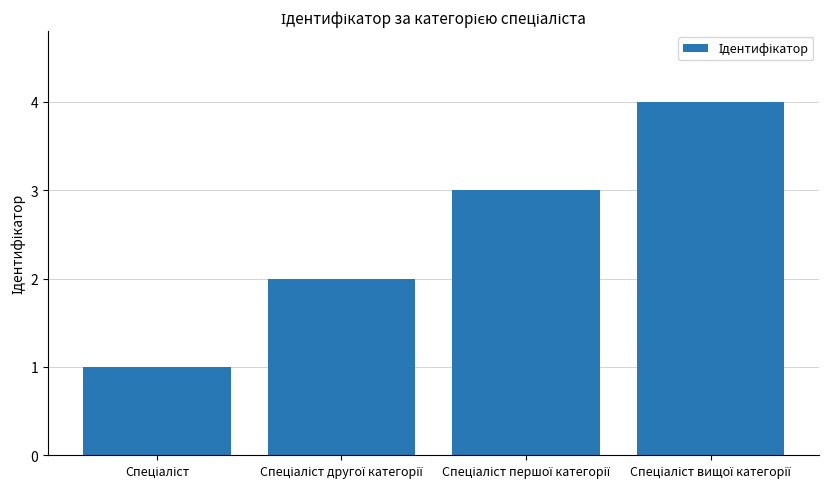

What is the greatest value displayed?

4